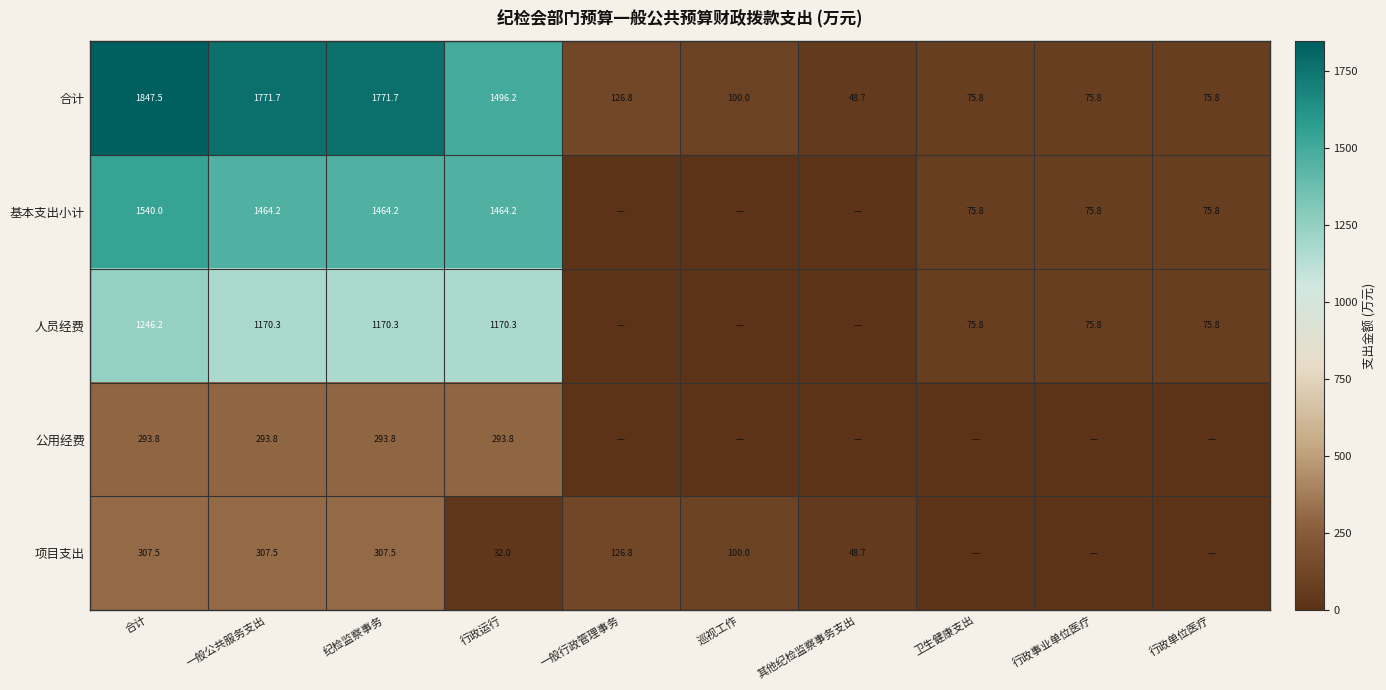

What is the total value across all series at 行政运行?

4456.5